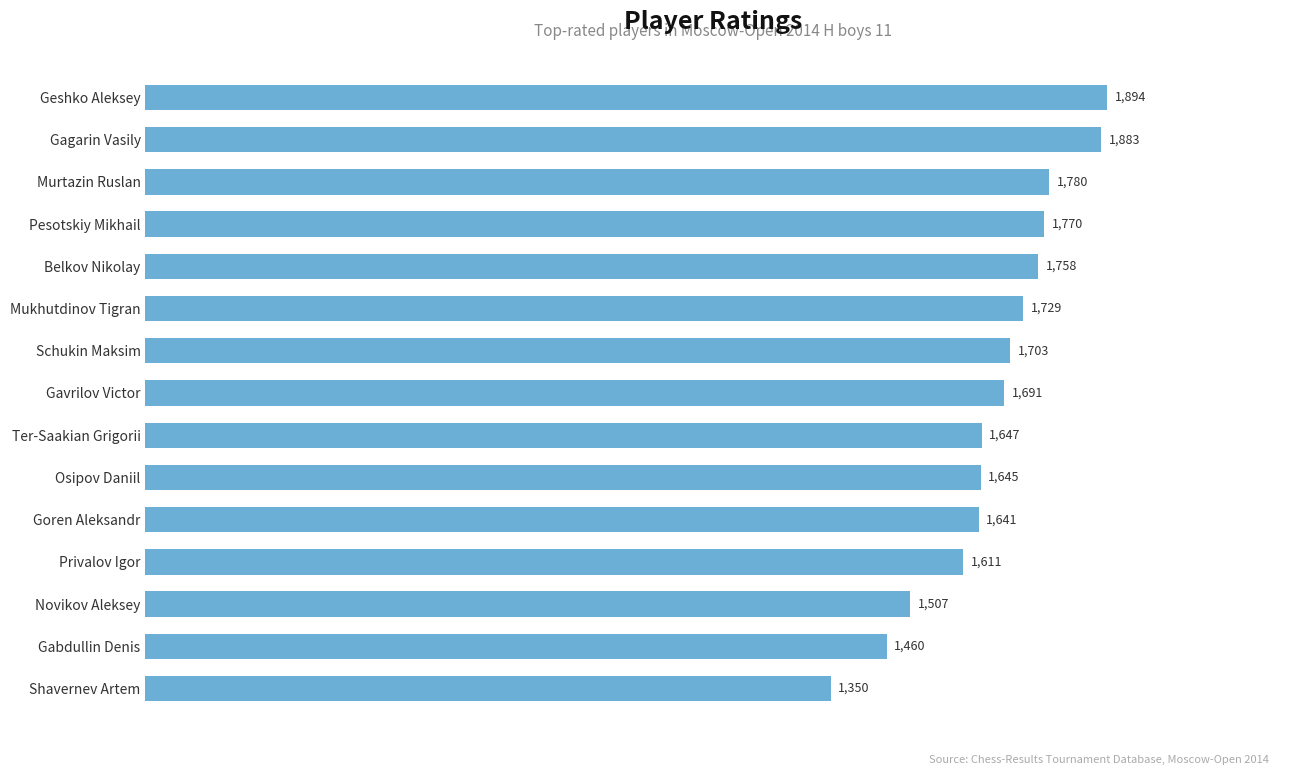

Reading bottom to top, what are all the values shown in this chart?

Shavernev Artem=1350	Gabdullin Denis=1460	Novikov Aleksey=1507	Privalov Igor=1611	Goren Aleksandr=1641	Osipov Daniil=1645	Ter-Saakian Grigorii=1647	Gavrilov Victor=1691	Schukin Maksim=1703	Mukhutdinov Tigran=1729	Belkov Nikolay=1758	Pesotskiy Mikhail=1770	Murtazin Ruslan=1780	Gagarin Vasily=1883	Geshko Aleksey=1894